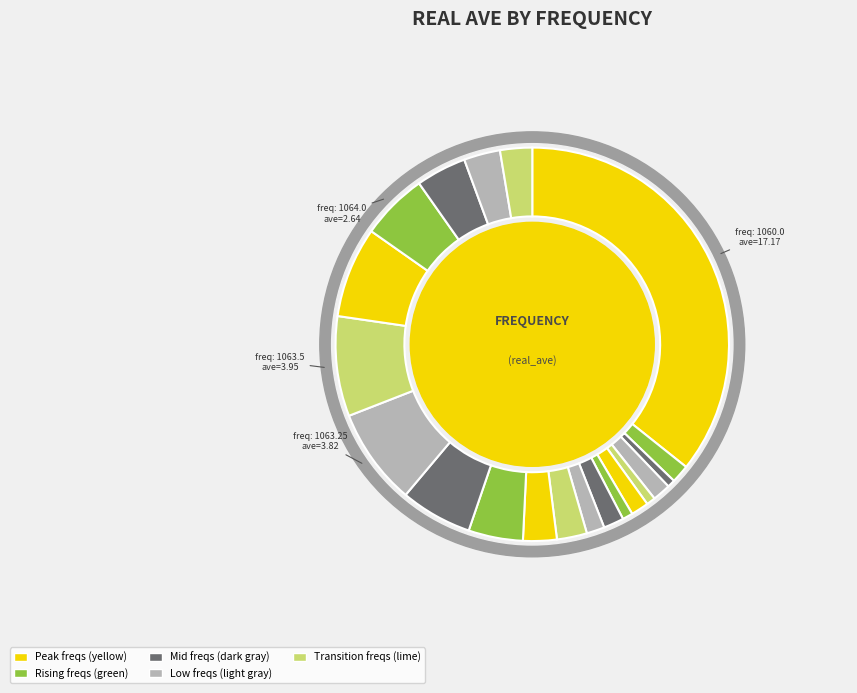

To the nearest percent, what is the difference between the 1060.25 and 1063.25 slice percentages?

6%